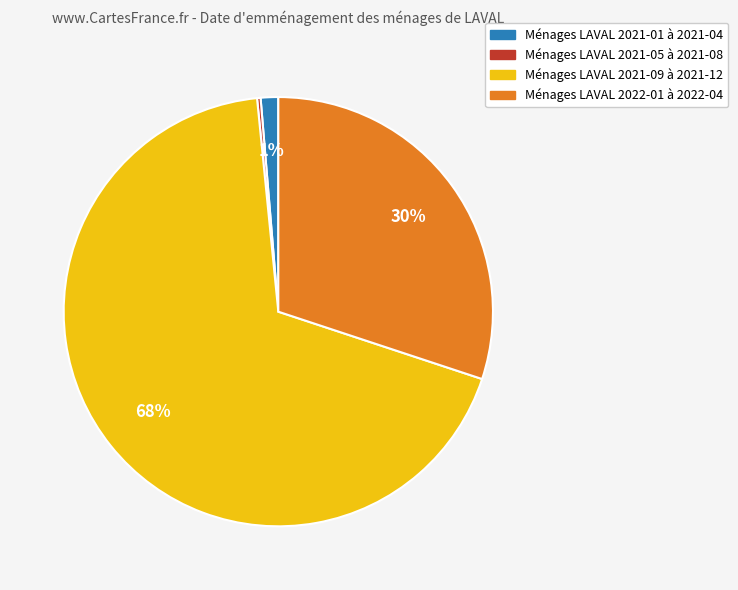

To the nearest percent, what is the average slice percentage?

25%